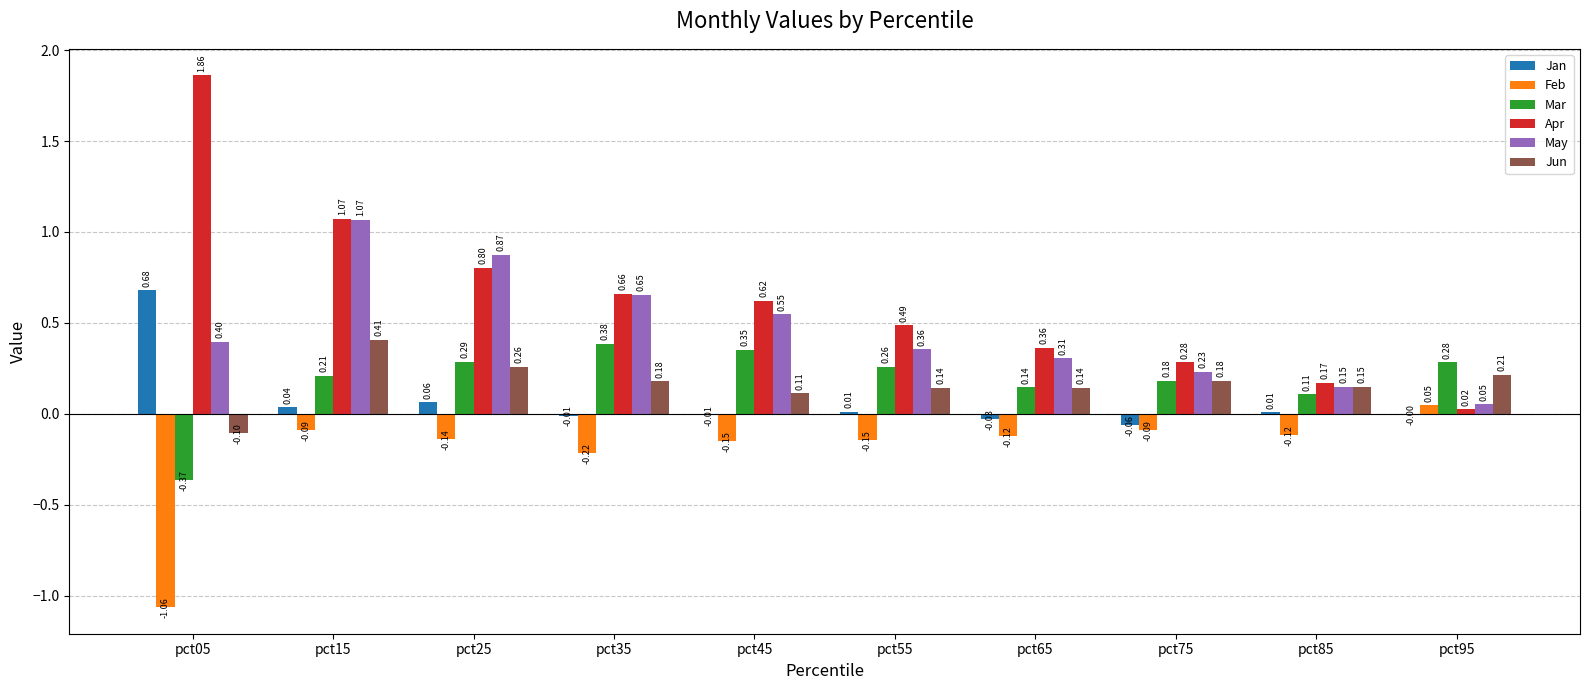

How many series are shown in this chart?

6